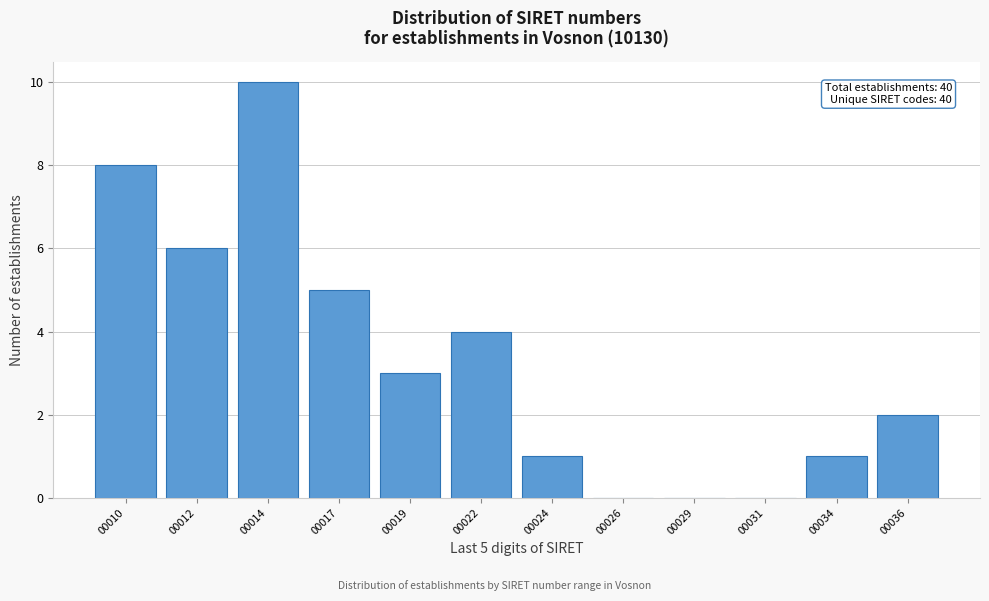

Reading left to right, what are all the values shown in this chart?

00010=8	00012=6	00014=10	00017=5	00019=3	00022=4	00024=1	00026=0	00029=0	00031=0	00034=1	00036=2